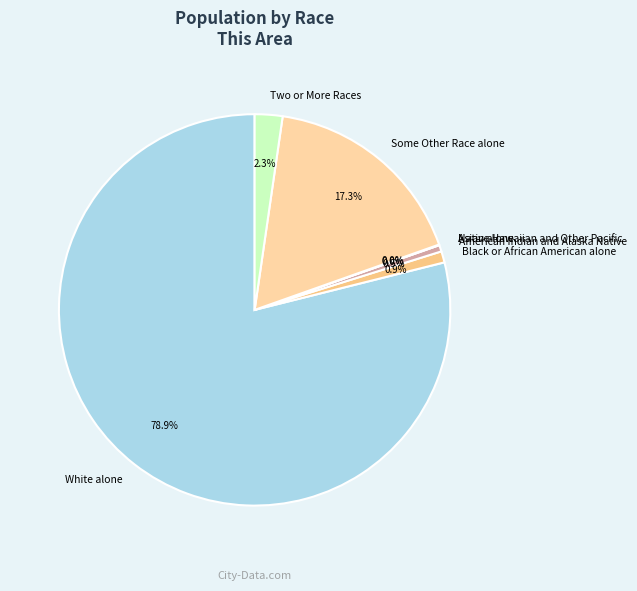

Which category has the smallest portion of the pie?

Asian alone